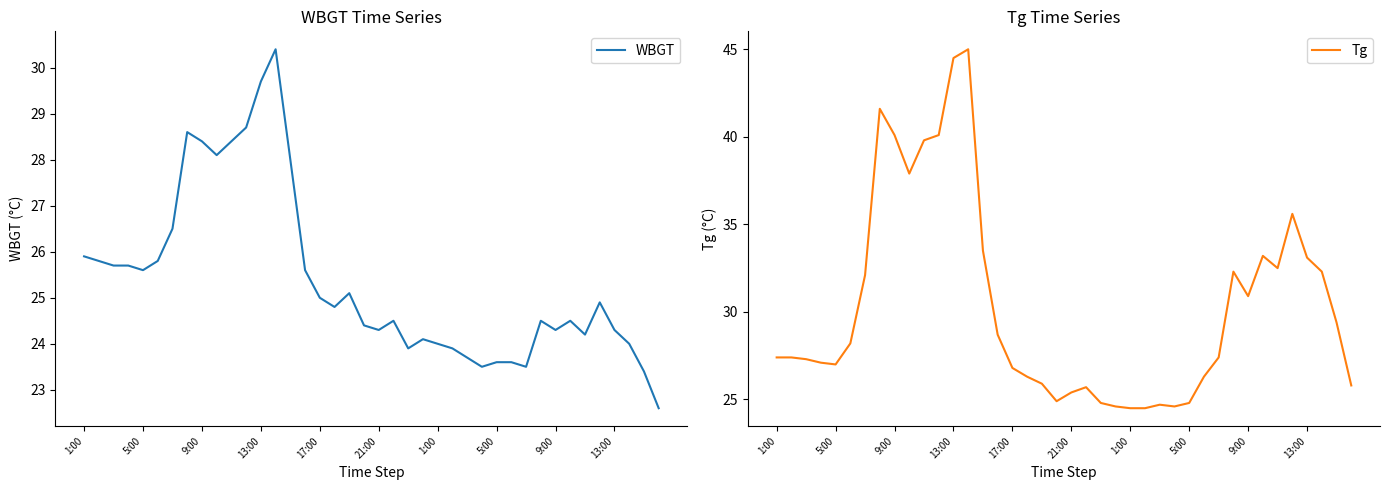

True or false: WBGT and Tg intersect in this chart.

False